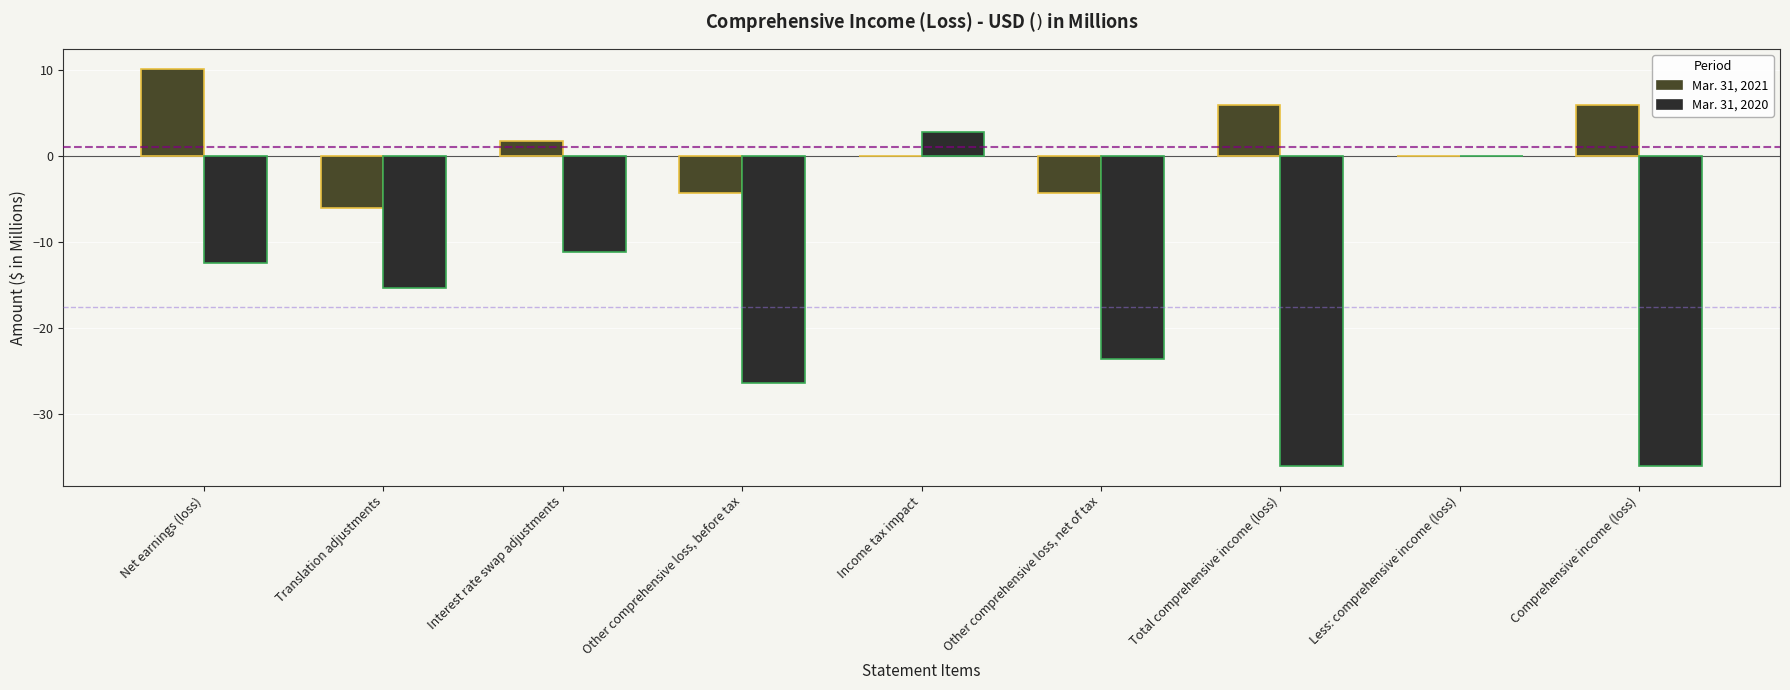

Is it true that Mar. 31, 2020 equals -26.4 at Other comprehensive loss, before tax?

True